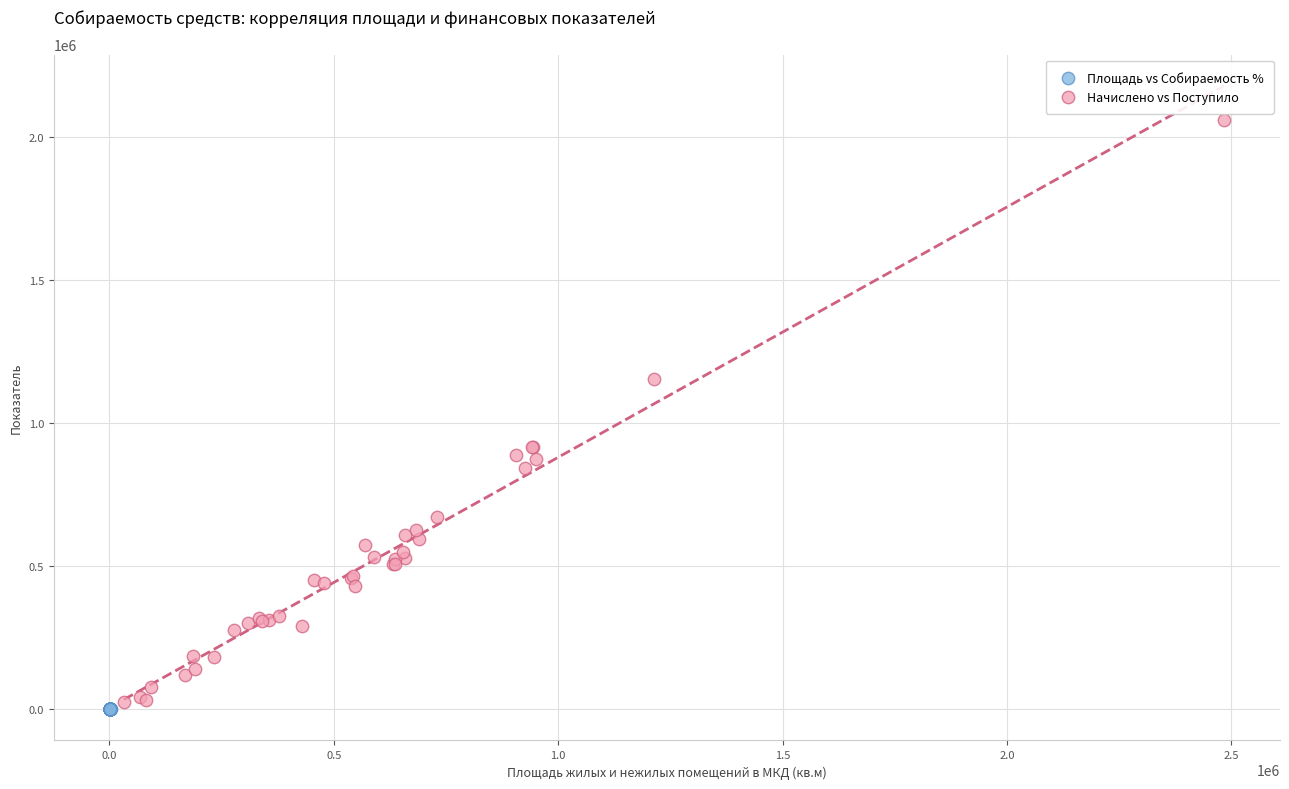

Which series has the largest Y range (max minus min)?

Начислено vs Поступило